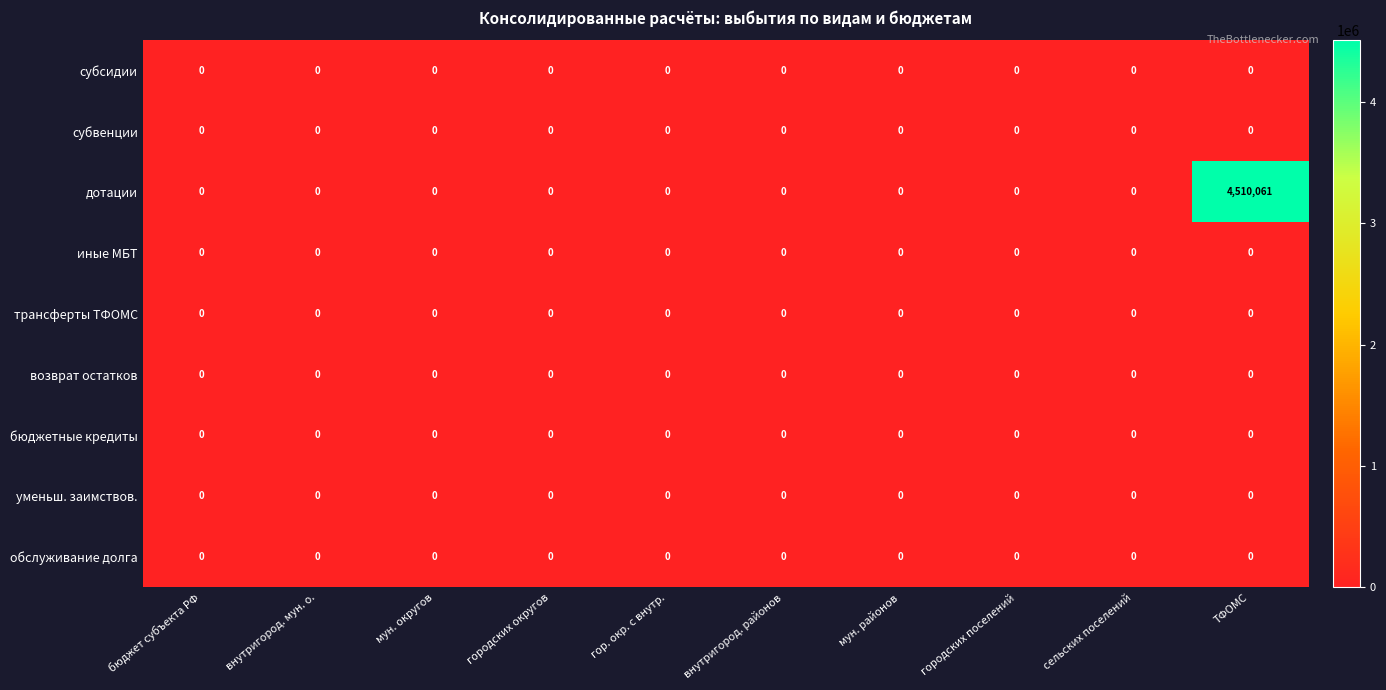

What is the greatest value displayed?

4510061